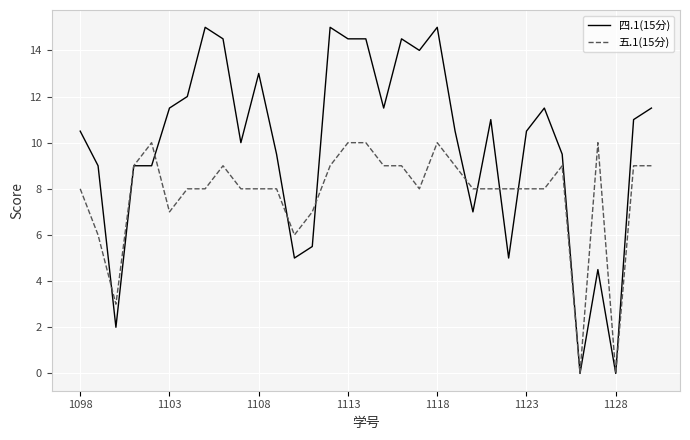

Which series has the largest range (max minus min)?

四.1(15分)